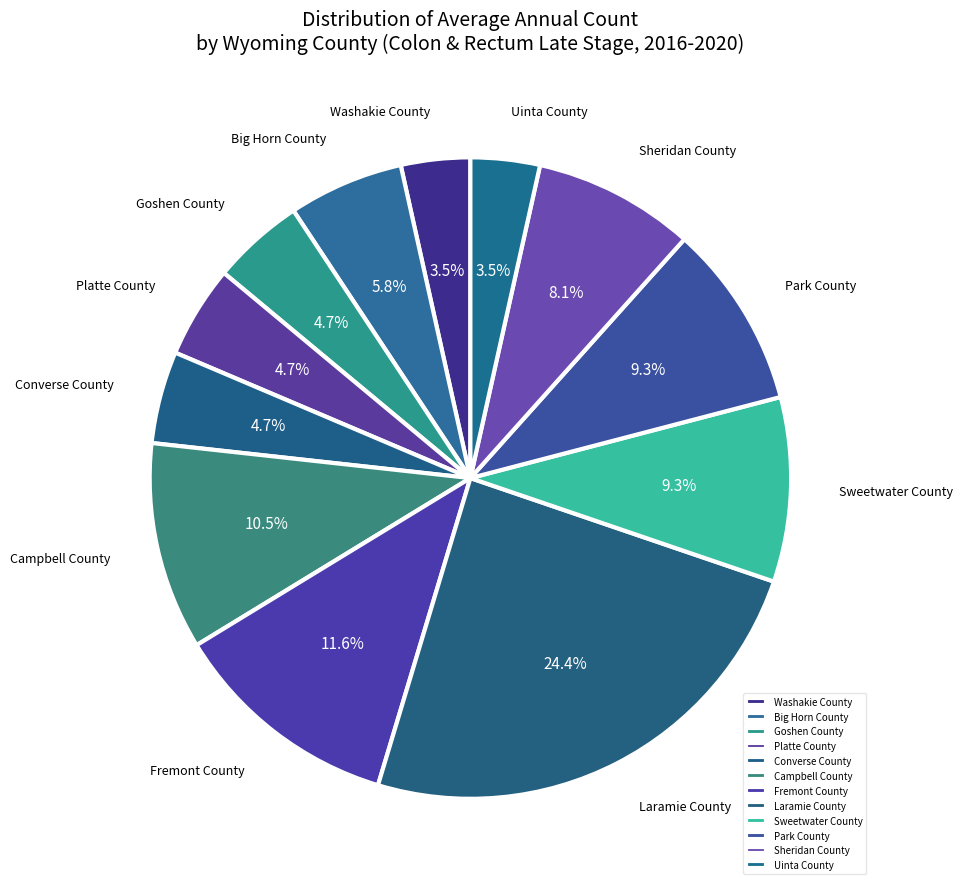

Is it true that Uinta County is 11% of the pie?

False